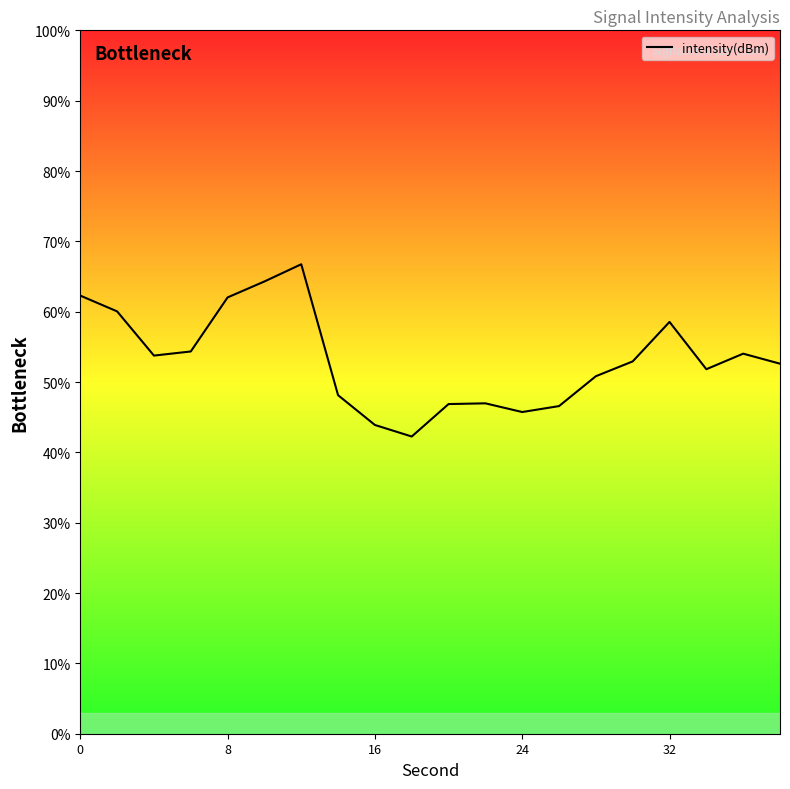

How many values are below 52?

9